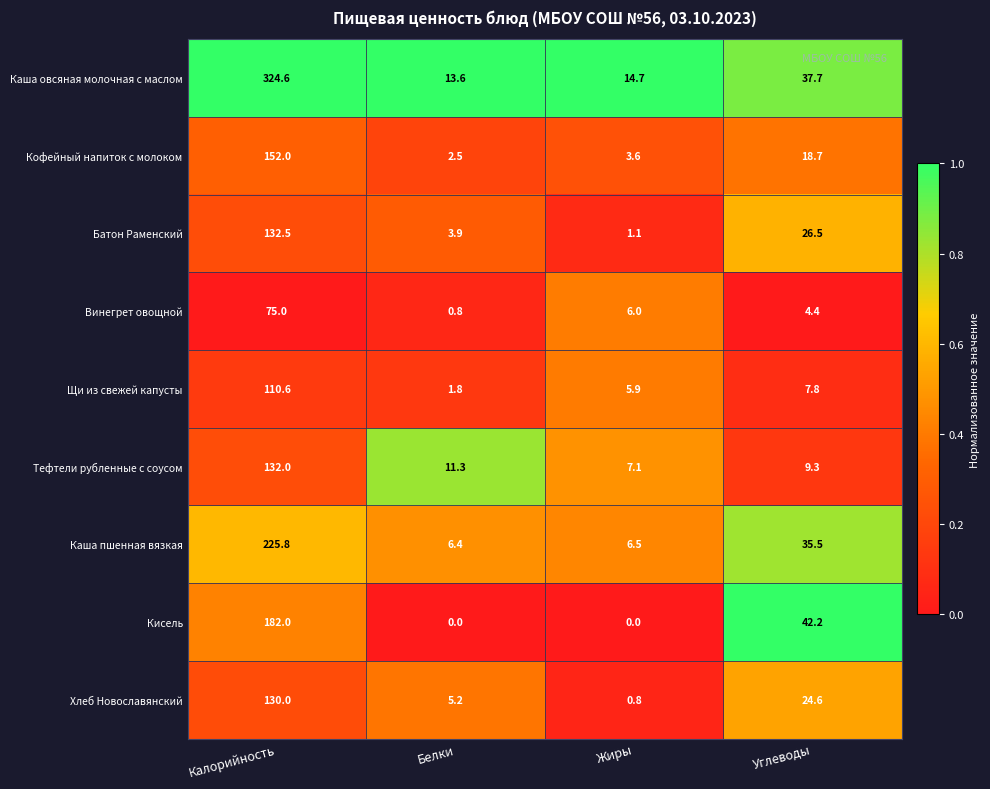

Rank the series at Калорийность from highest to lowest value.

Каша овсяная молочная с маслом, Каша пшенная вязкая, Кисель, Кофейный напиток с молоком, Батон Раменский, Тефтели рубленные с соусом, Хлеб Новославянский, Щи из свежей капусты, Винегрет овощной